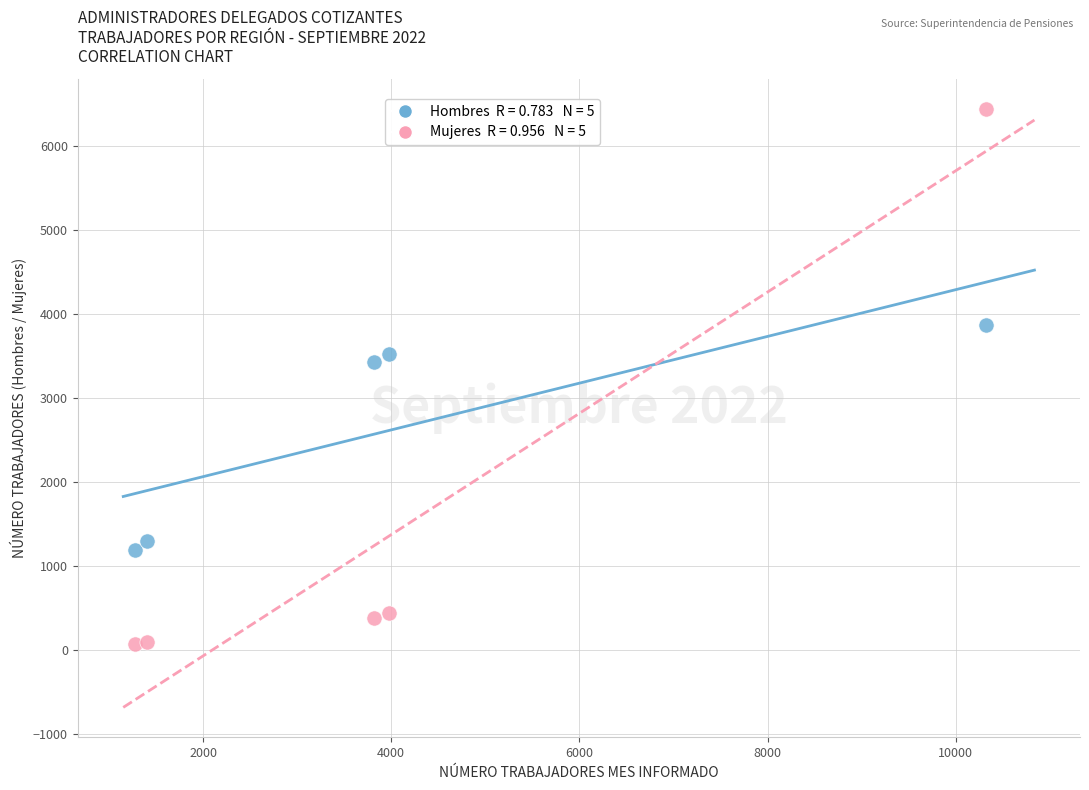

Across all data points, what is the range of X values (max minus min)?

9039